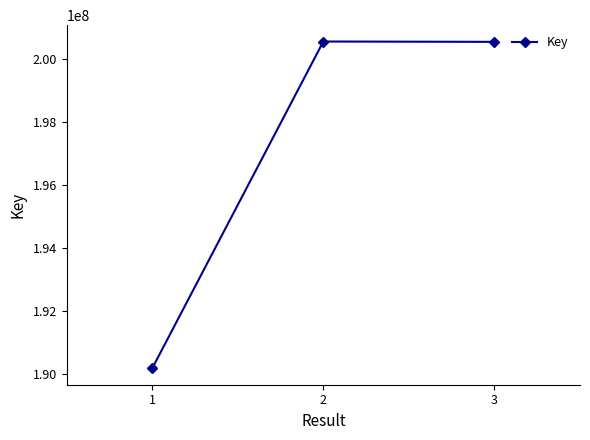

What is the change in value from 1 to 2?

+10370370